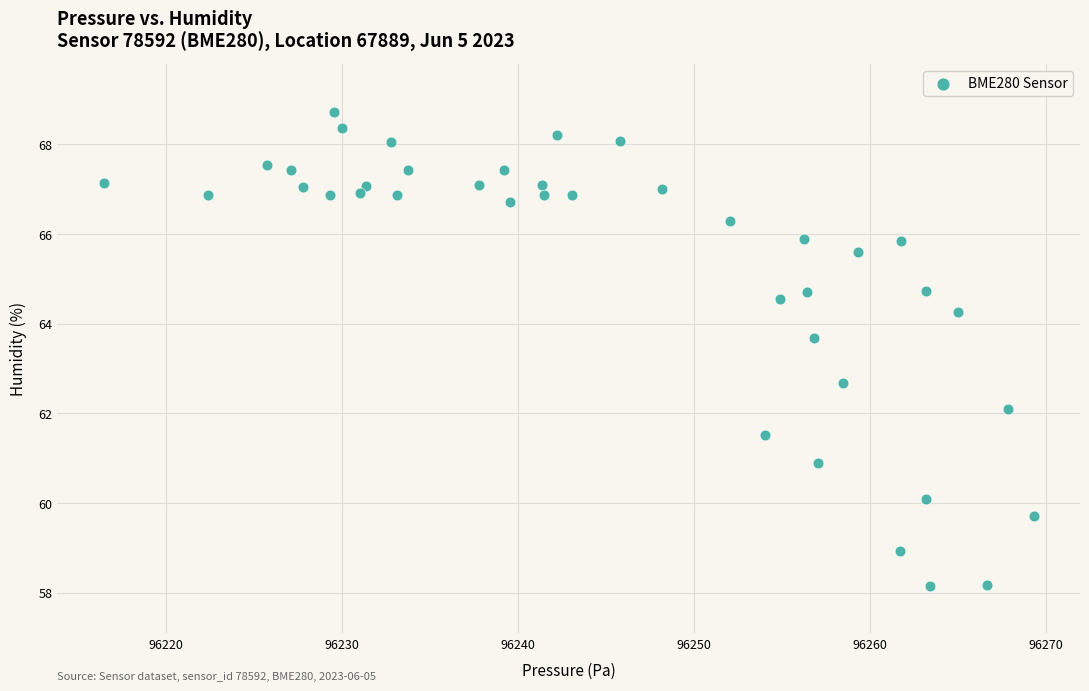

What Y value in the scatter plot is closest to 63?

62.7